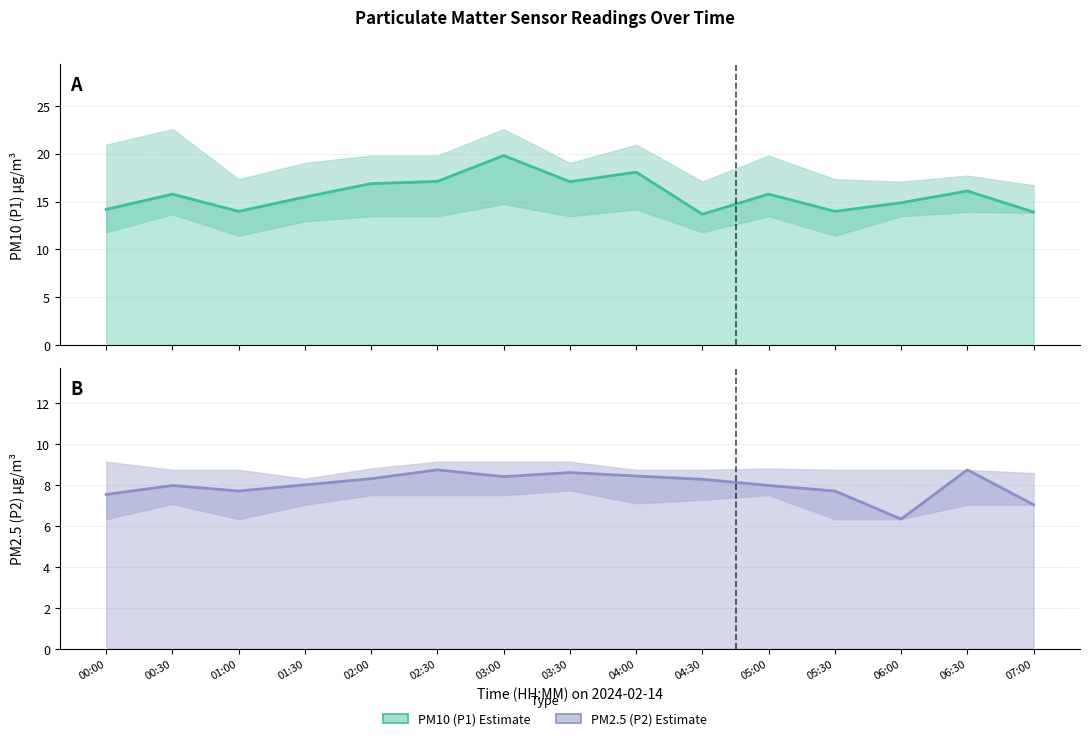

Which category has the highest value across all series?

03:00